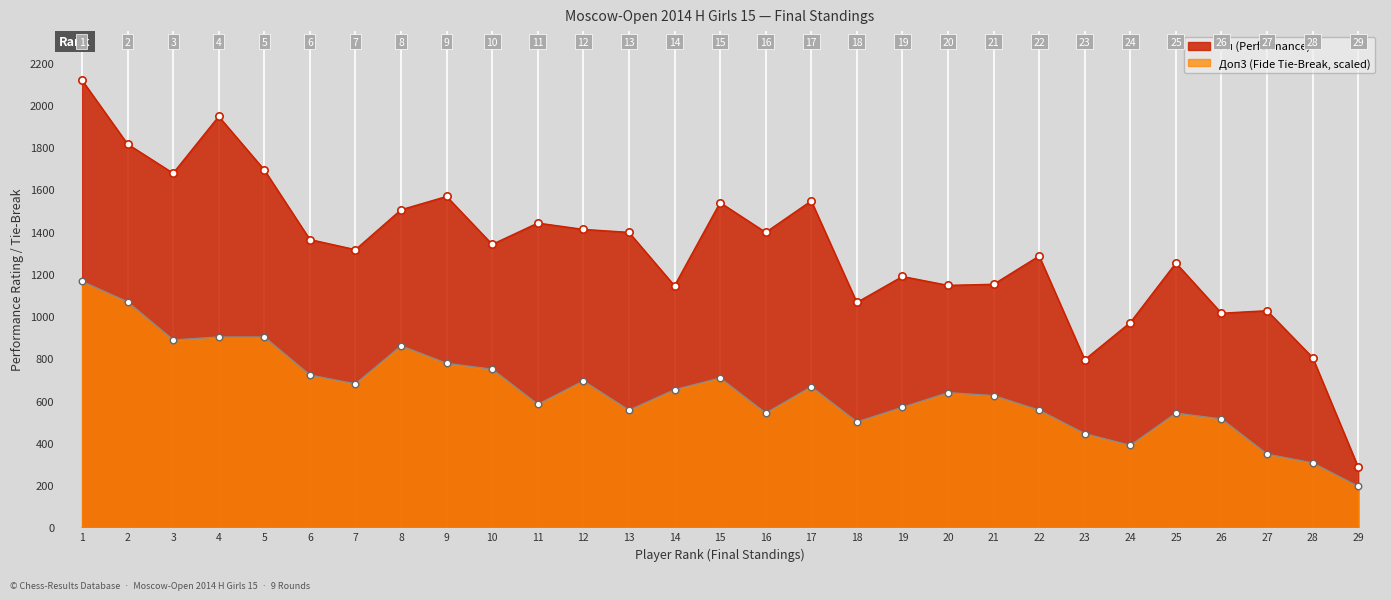

Which series has the largest Y range (max minus min)?

Рп (Performance)